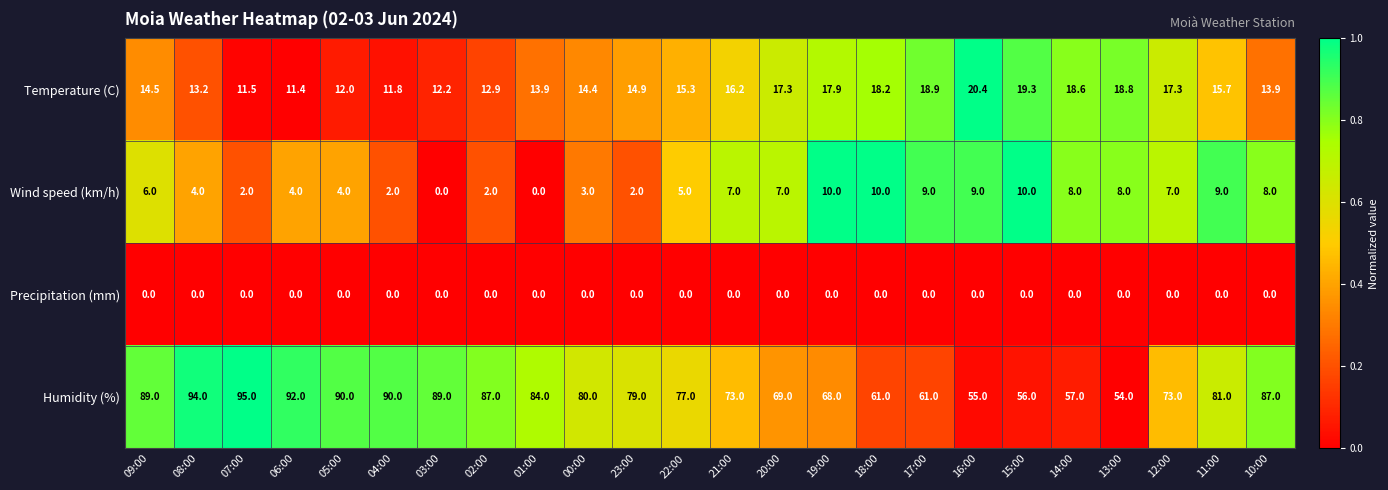

Rank the series at 18:00 from highest to lowest value.

Humidity (%), Temperature (C), Wind speed (km/h), Precipitation (mm)